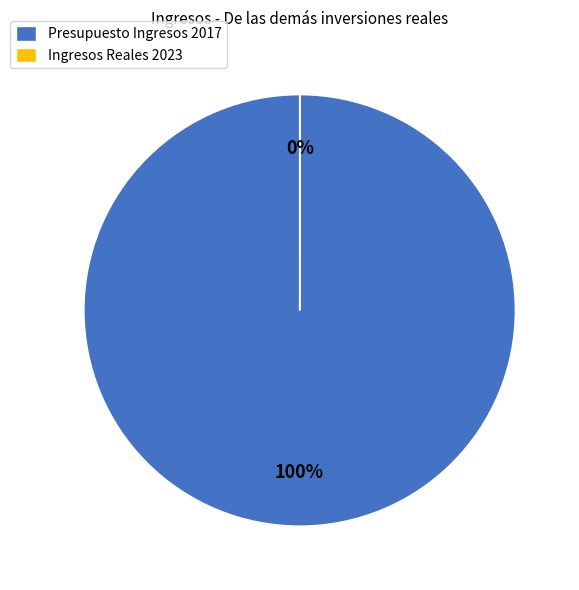

To the nearest percent, what portion does Presupuesto Ingresos 2017 represent?

100%